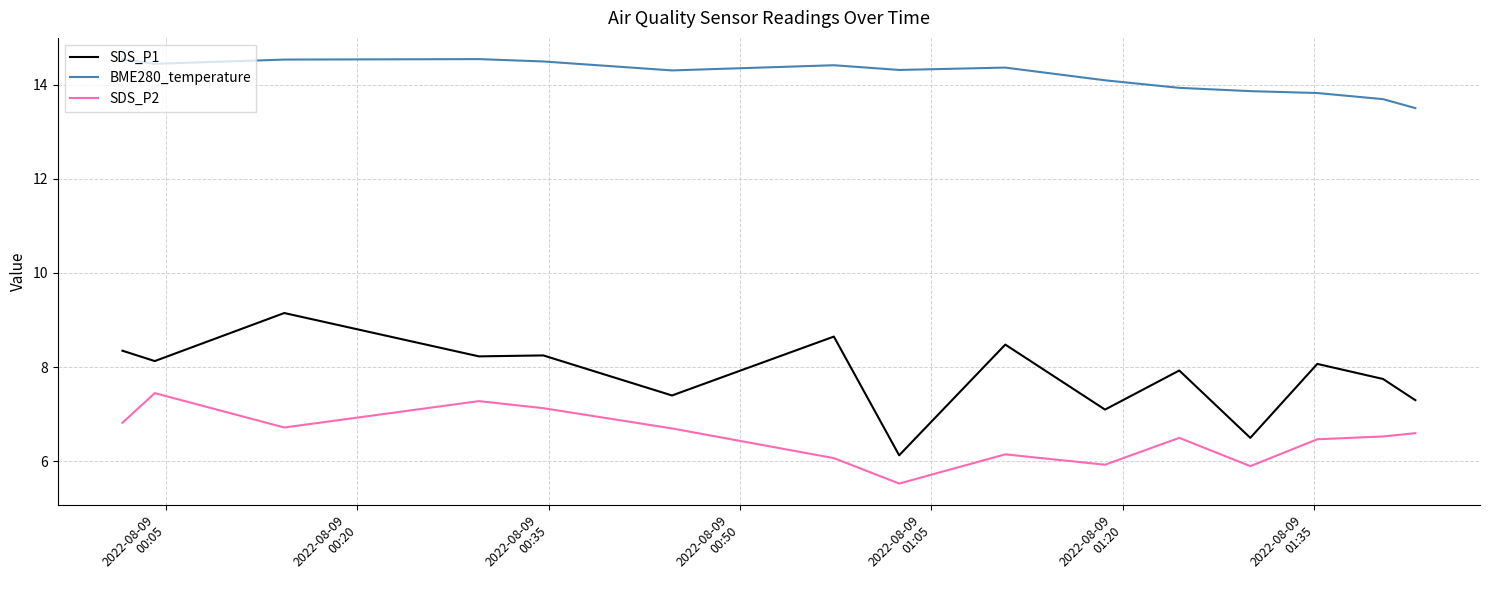

Which series has the widest spread of values?

SDS_P1